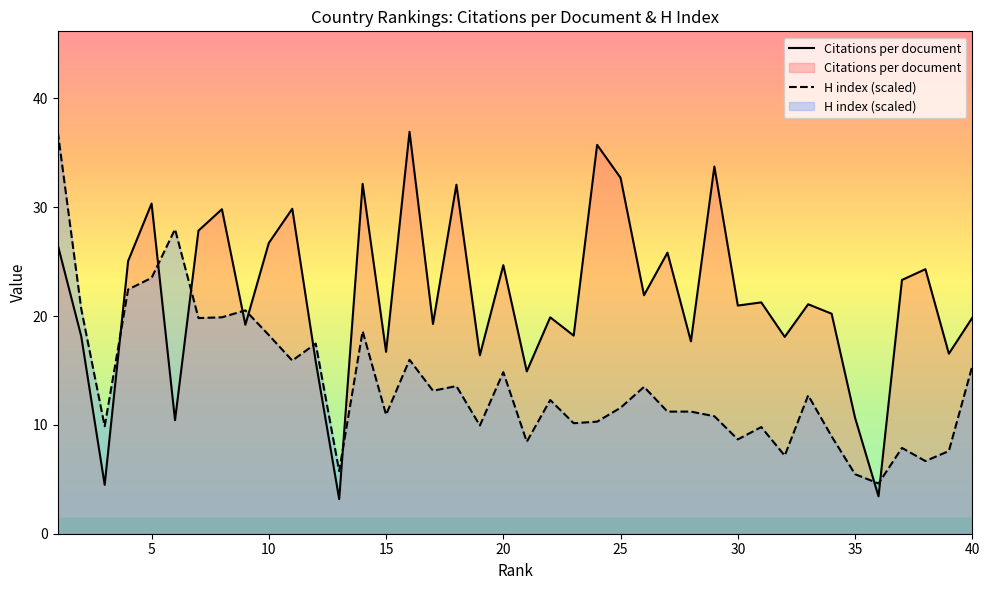

What is the difference between the maximum and minimum values in the H index (scaled) series?

32.3